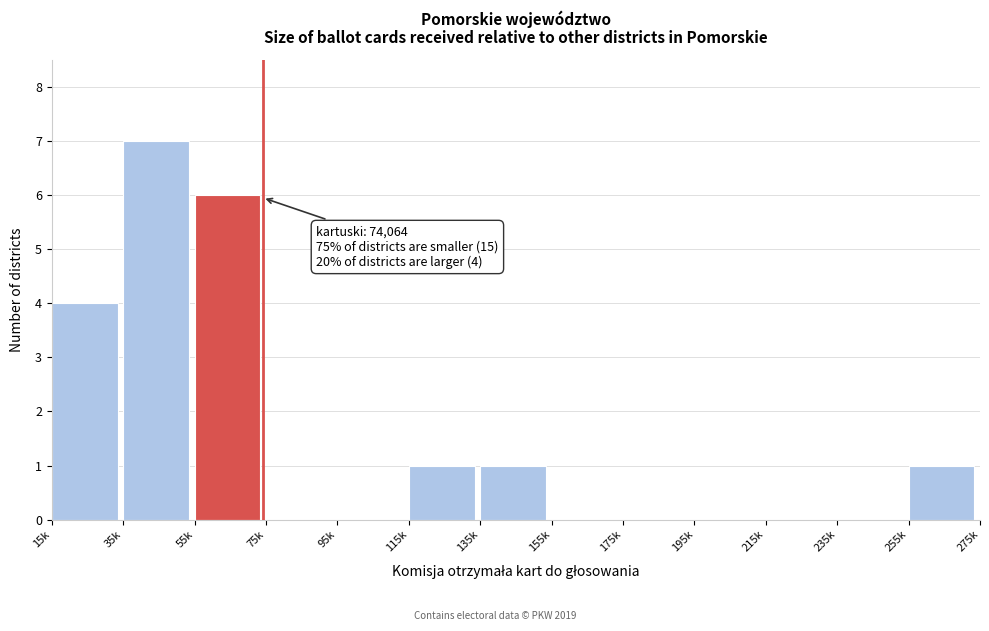

Reading right to left, list all the values displayed in this chart.

255k=1	235k=0	215k=0	195k=0	175k=0	155k=0	135k=1	115k=1	95k=0	75k=0	55k=6	35k=7	15k=4